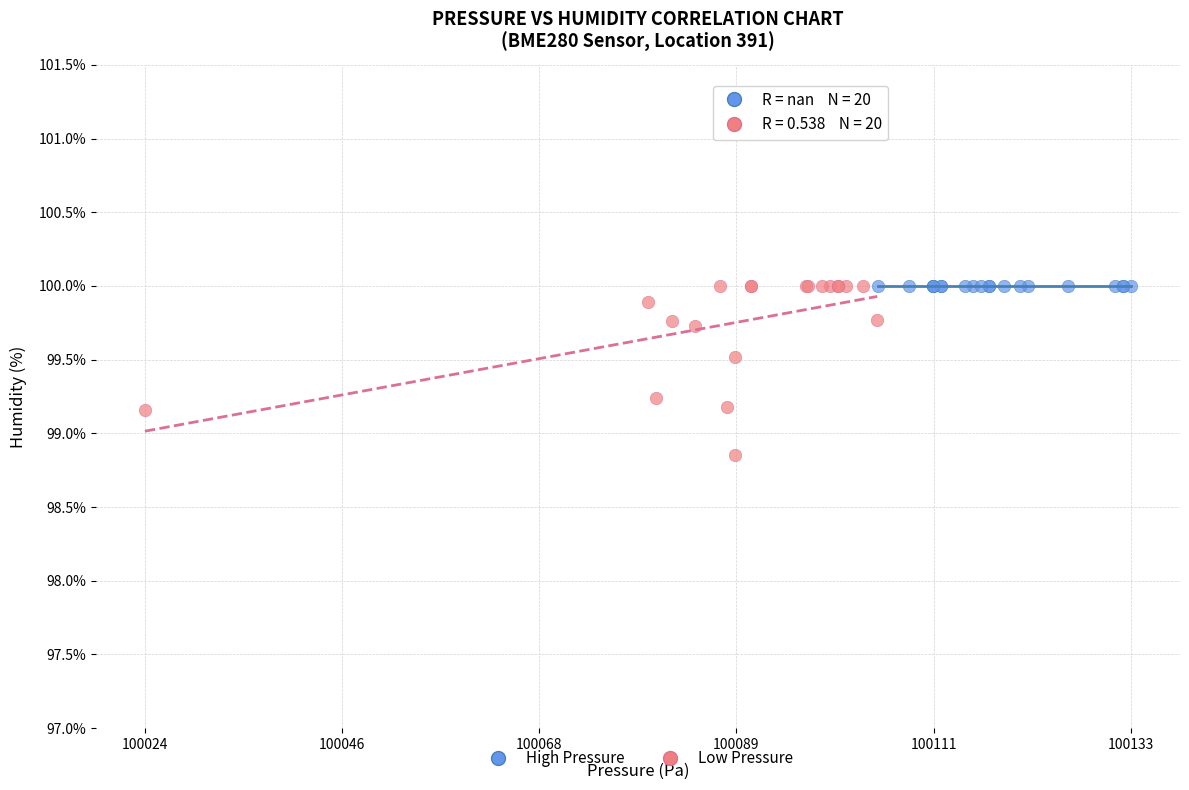

Which series reaches the minimum Y coordinate?

Low Pressure